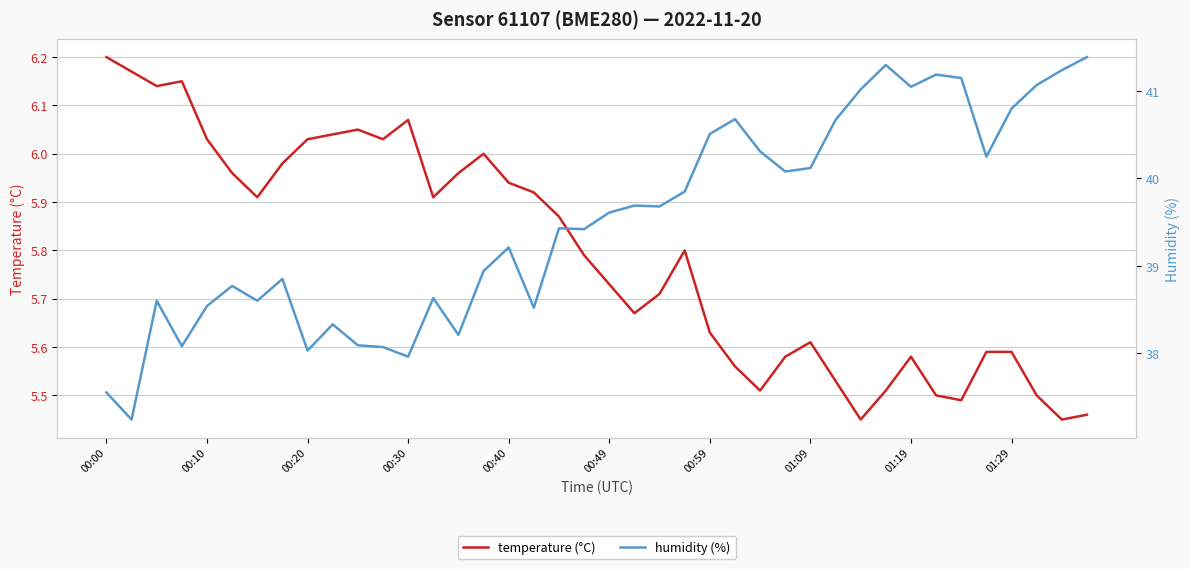

What is the minimum value shown in the chart?

5.5